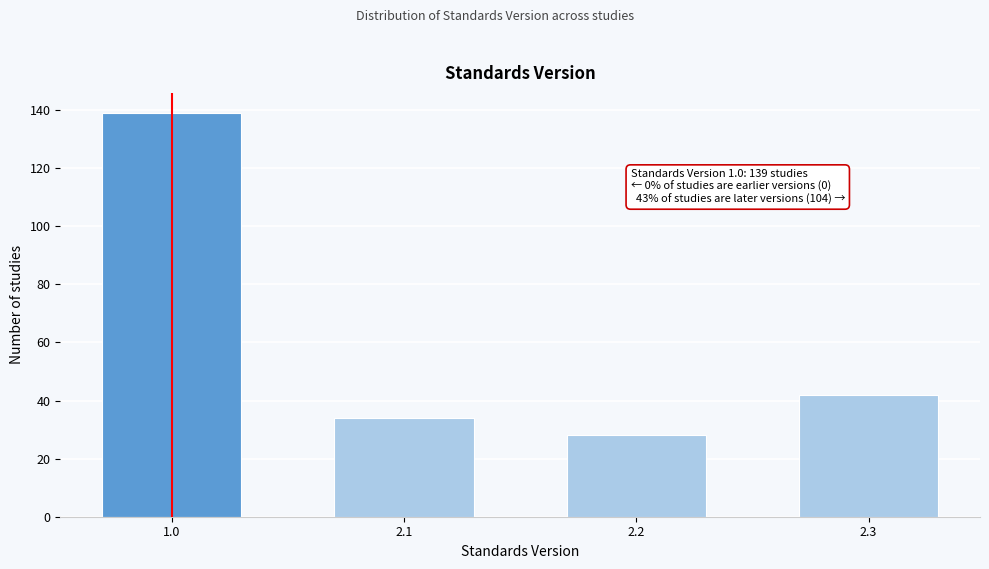

Reading right to left, extract all data points from this chart.

2.3=42	2.2=28	2.1=34	1.0=139